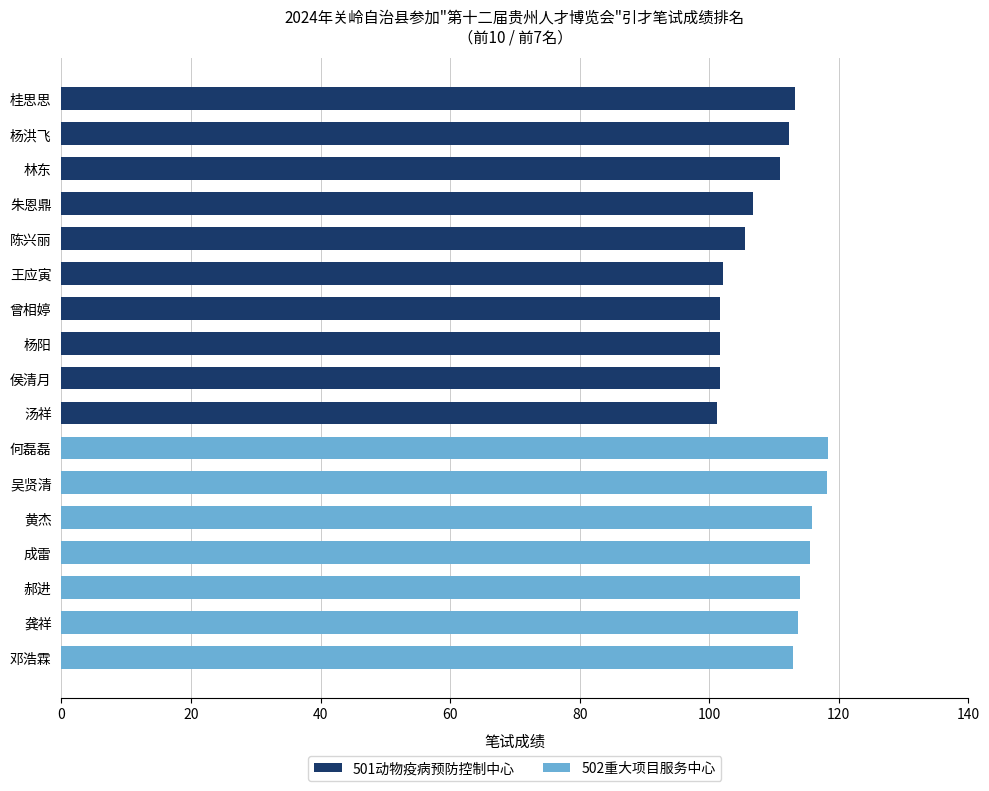

Is it true that 501动物疫病预防控制中心 equals 0.0 at 郝进?

True